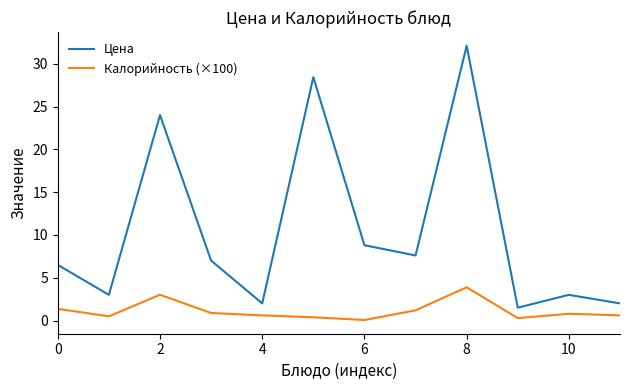

Which series has the largest total across all categories?

Цена